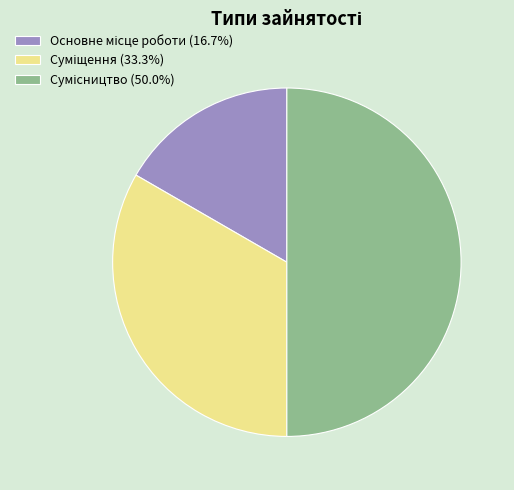

How many segments does this pie chart have?

3